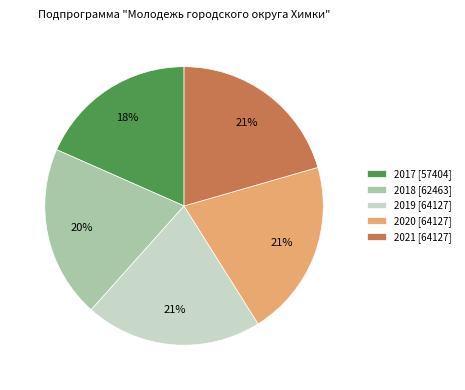

Is the sum of 2021 and 2018 greater than half?

No